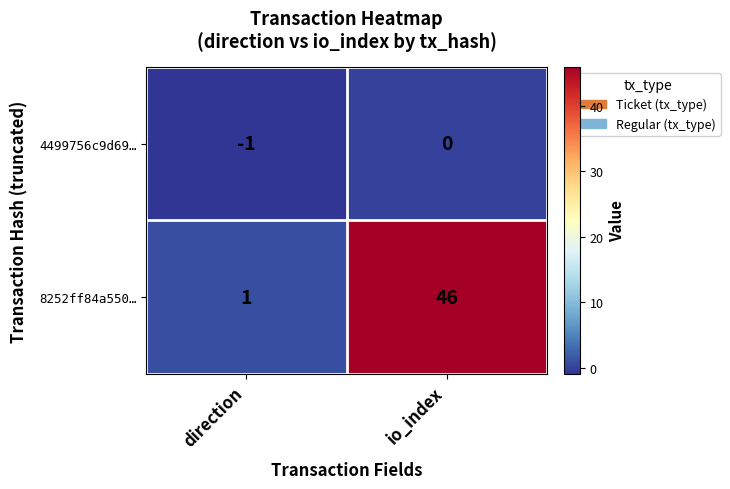

How many data points does each series have?

2